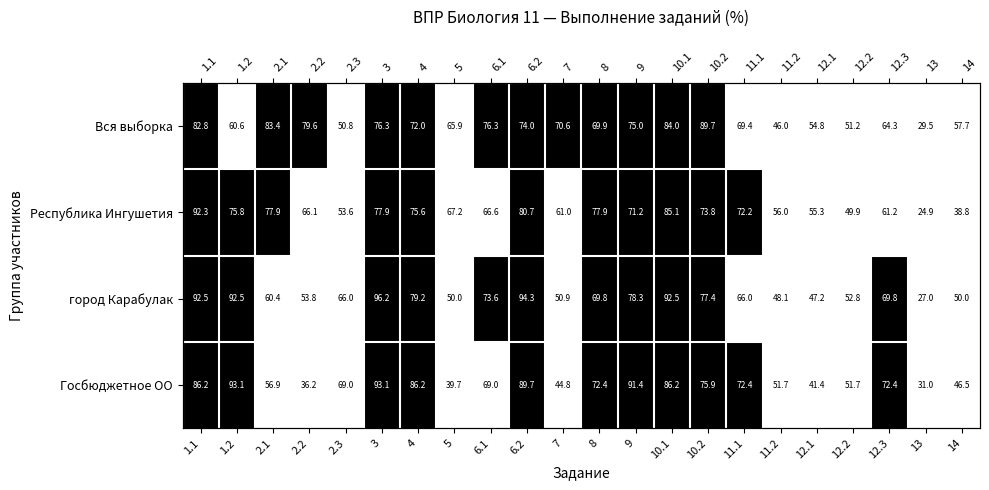

At which category does the chart reach its minimum across all series?

1.2